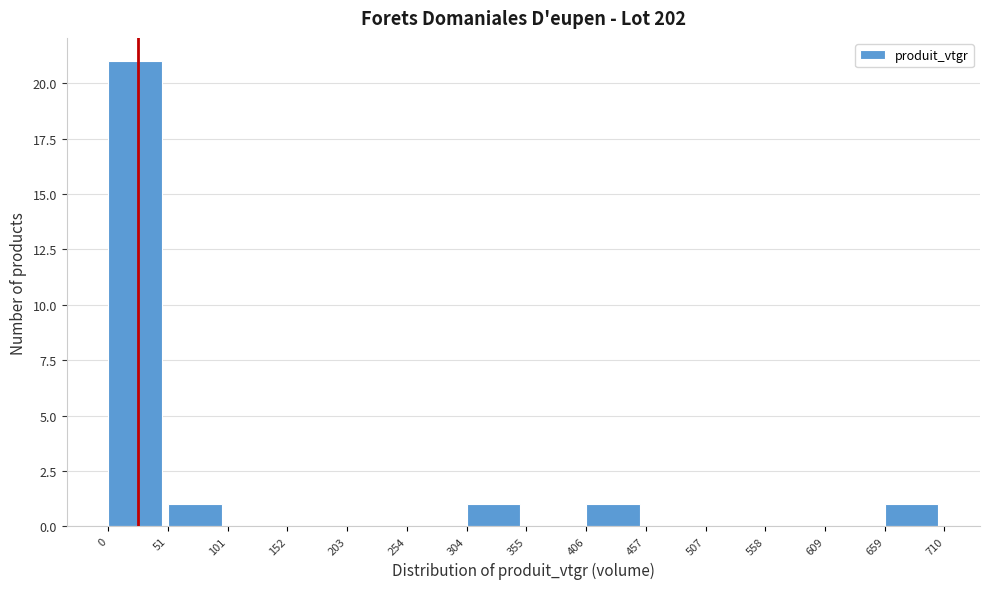

What is the height of the bar covering 304 to 355 on the x-axis? The values are not printed on the chart, so give them approximately, as read against the axis.

1